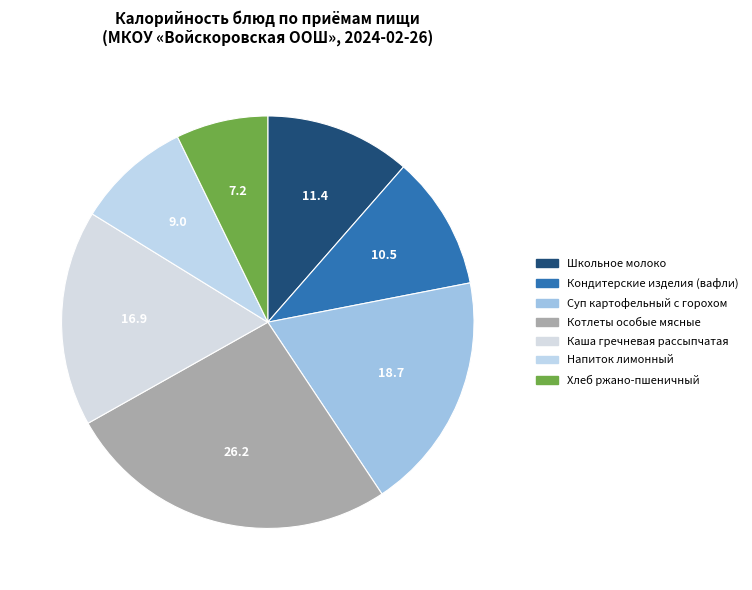

What percentage is the Каша гречневая рассыпчатая slice, to the nearest percent?

17%